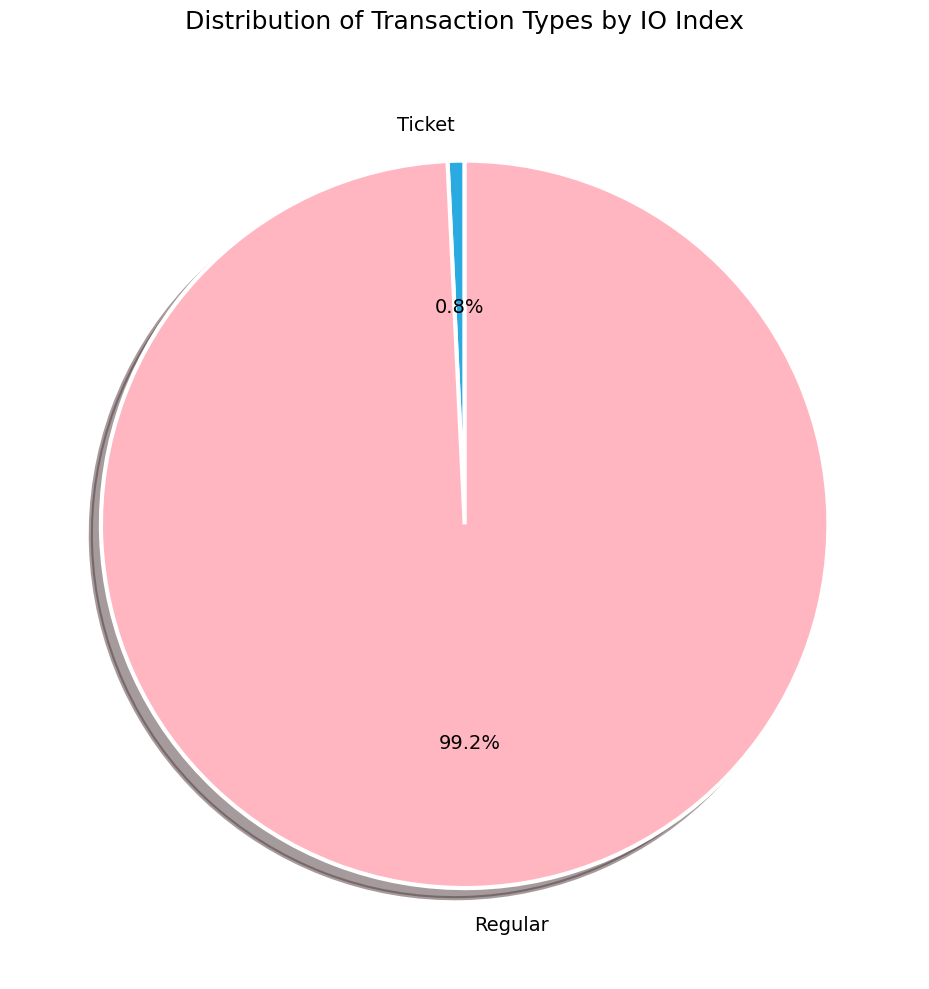

Which has a higher value, Regular or Ticket?

Regular